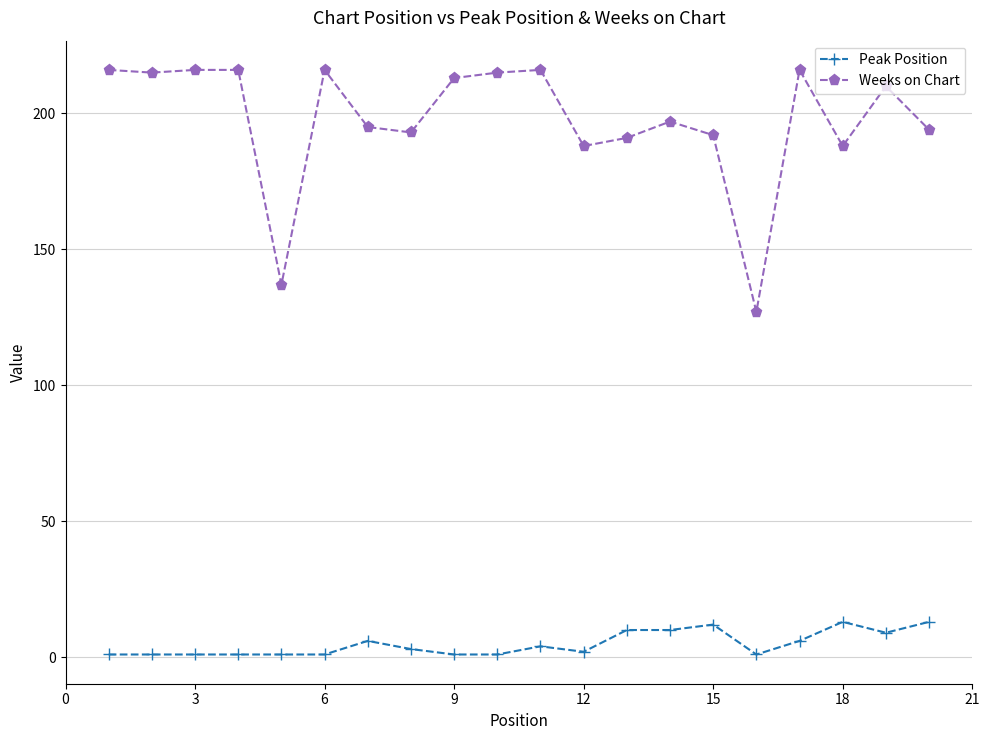

List the series in order of their peak value, highest first.

Weeks on Chart, Peak Position